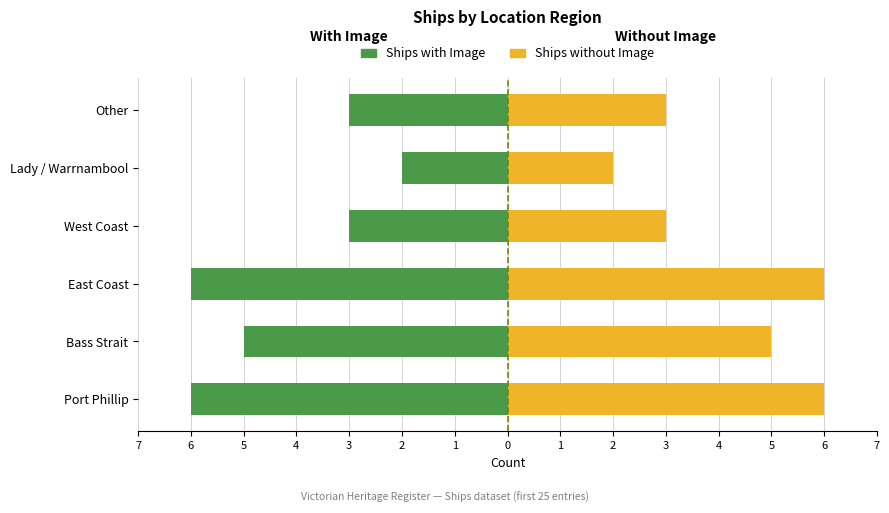

What is the value of the Ships without Image bar at the 1st from the left?

6